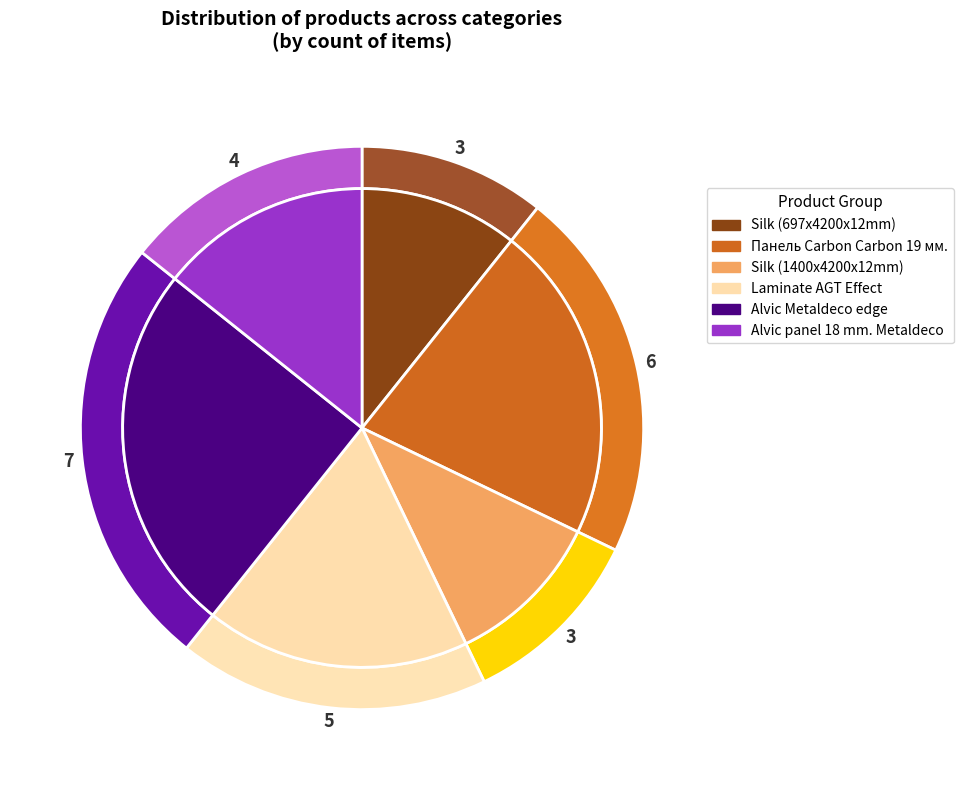

To the nearest percent, what percentage of the pie is Silk (1400x4200x12mm)?

11%